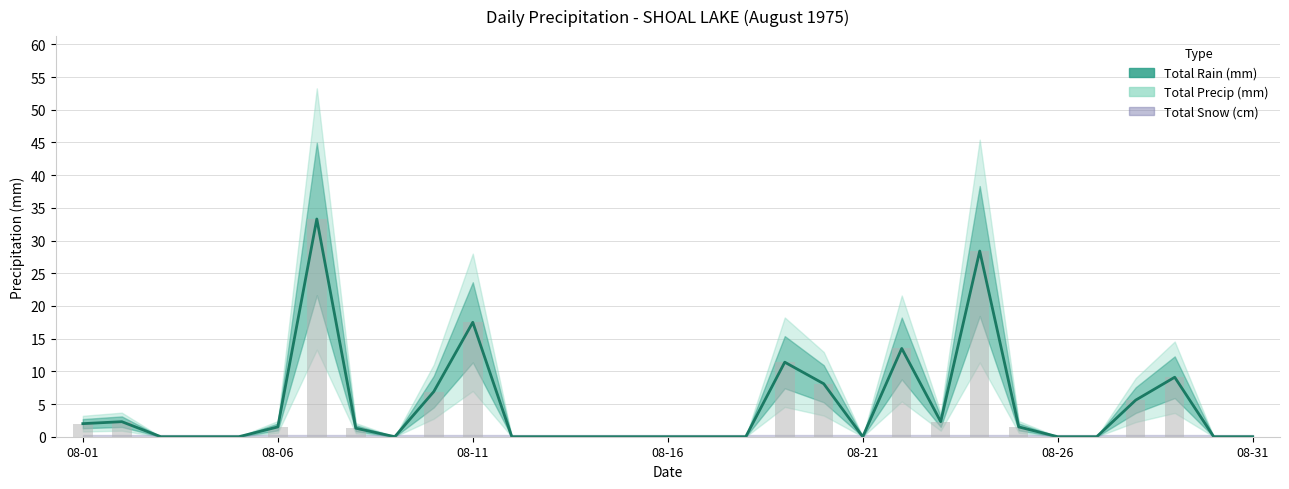

True or false: Total Precip (mm) has a value of -20.3 at 1975-08-18.

False